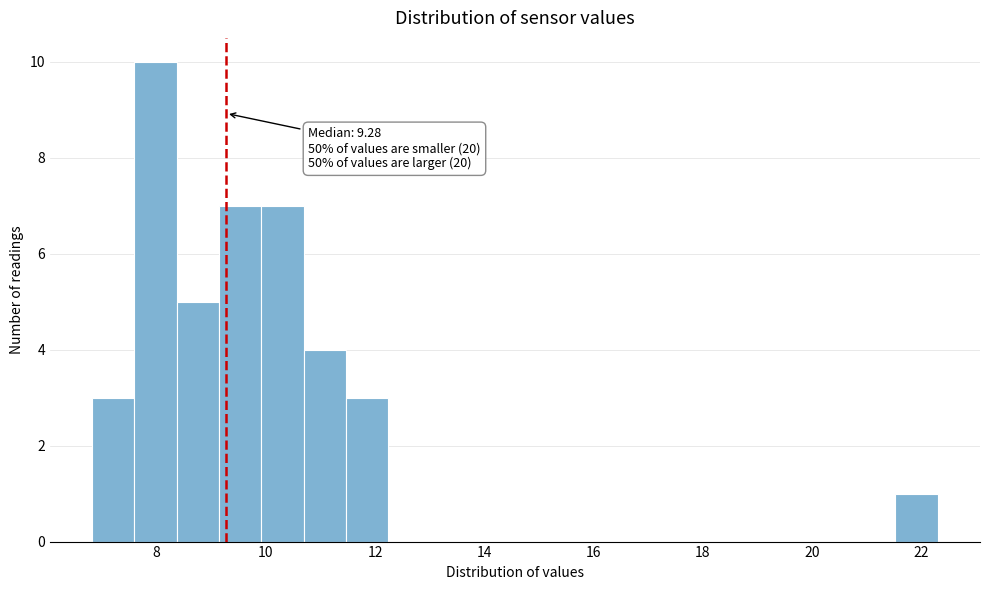

Around what value on the x-axis is the tallest bar? Give the approximate position of its centre, as read against the axis.

8.0